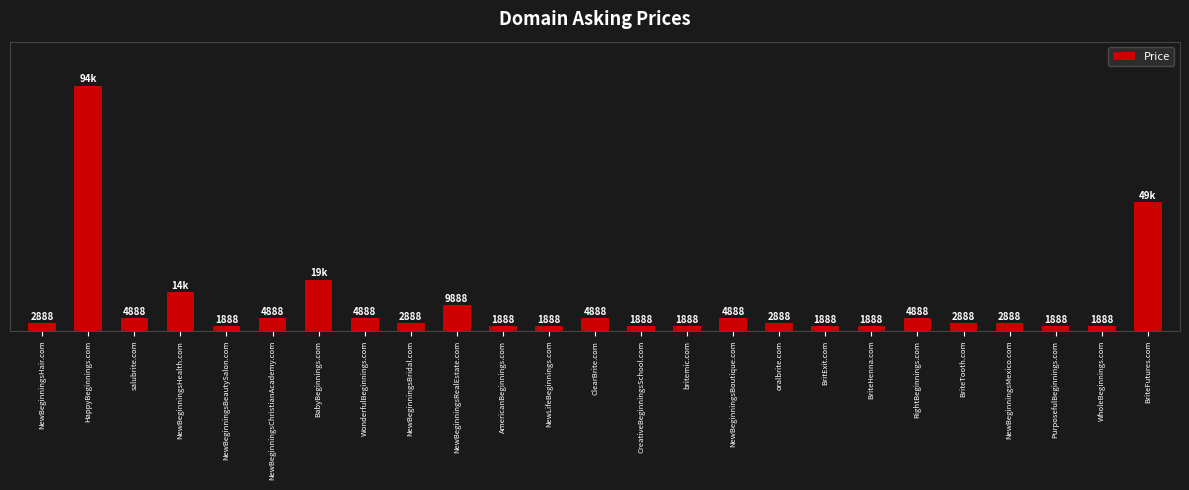

At which label is the value closest to 48388?

BriteFutures.com